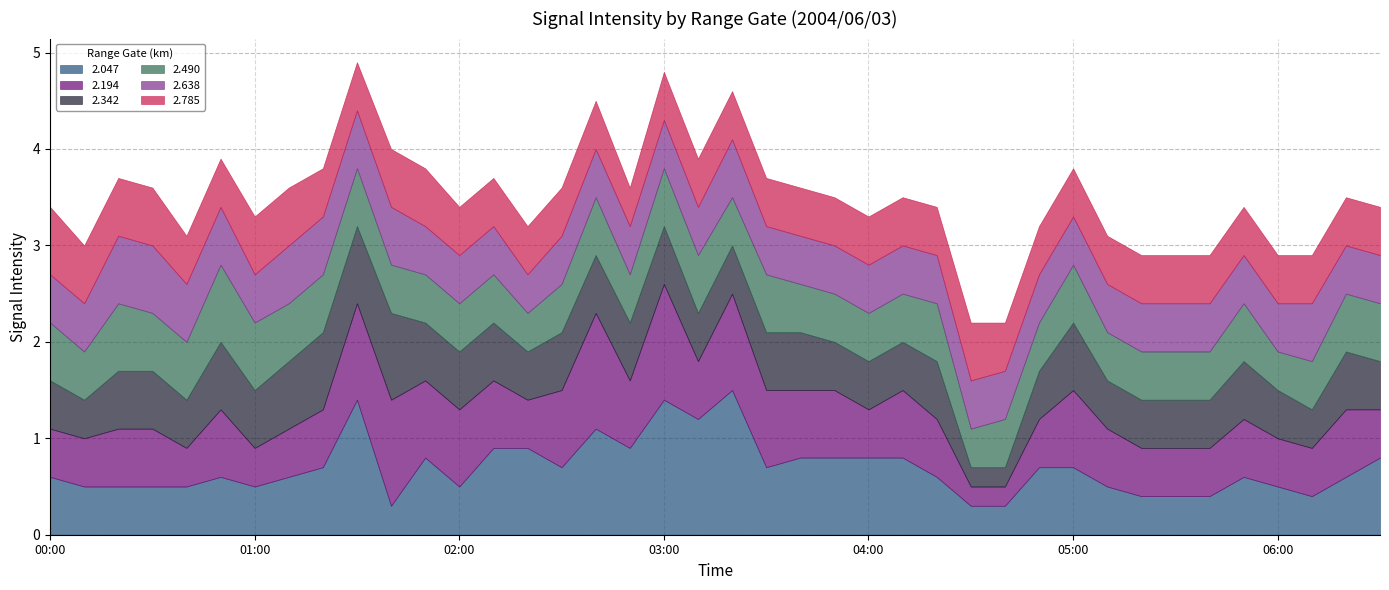

Does the chart display data point markers on the line(s)?

No